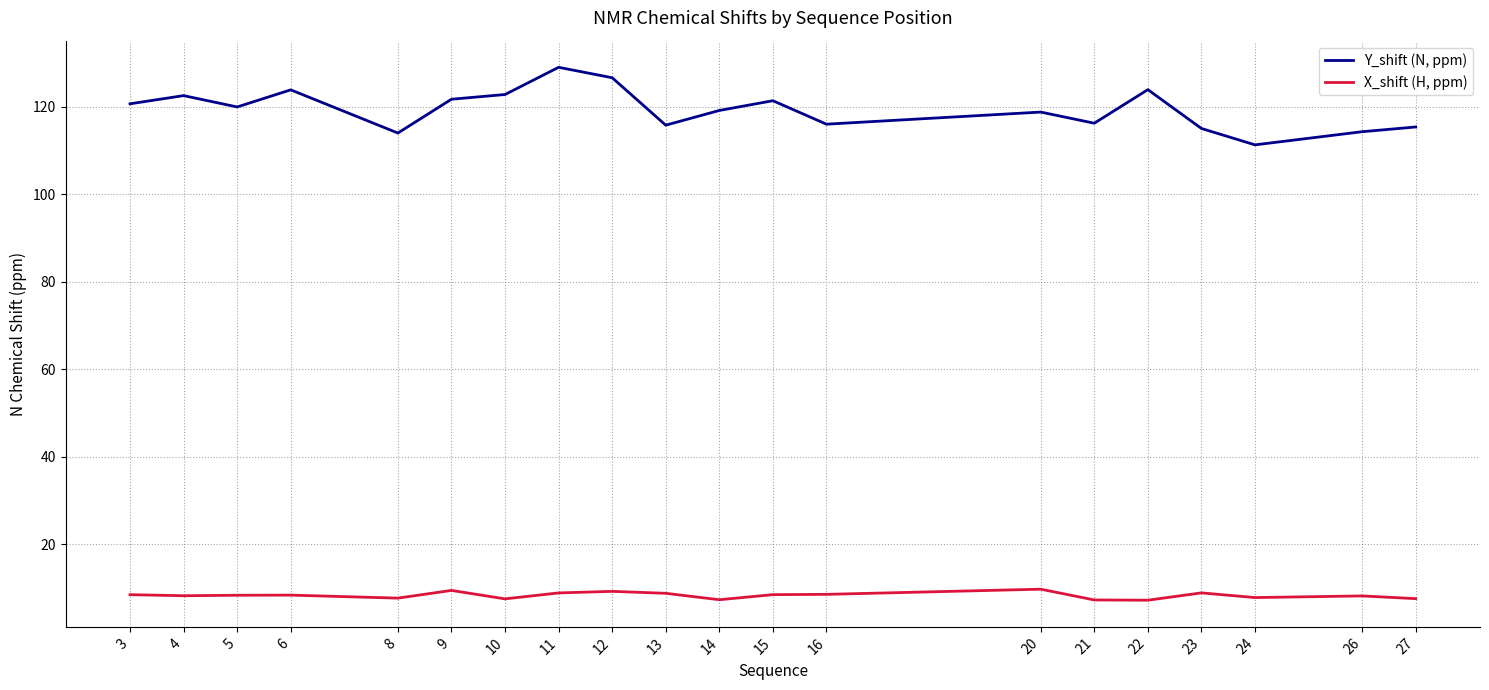

What are all the series names shown in the legend?

Y_shift (N, ppm), X_shift (H, ppm)